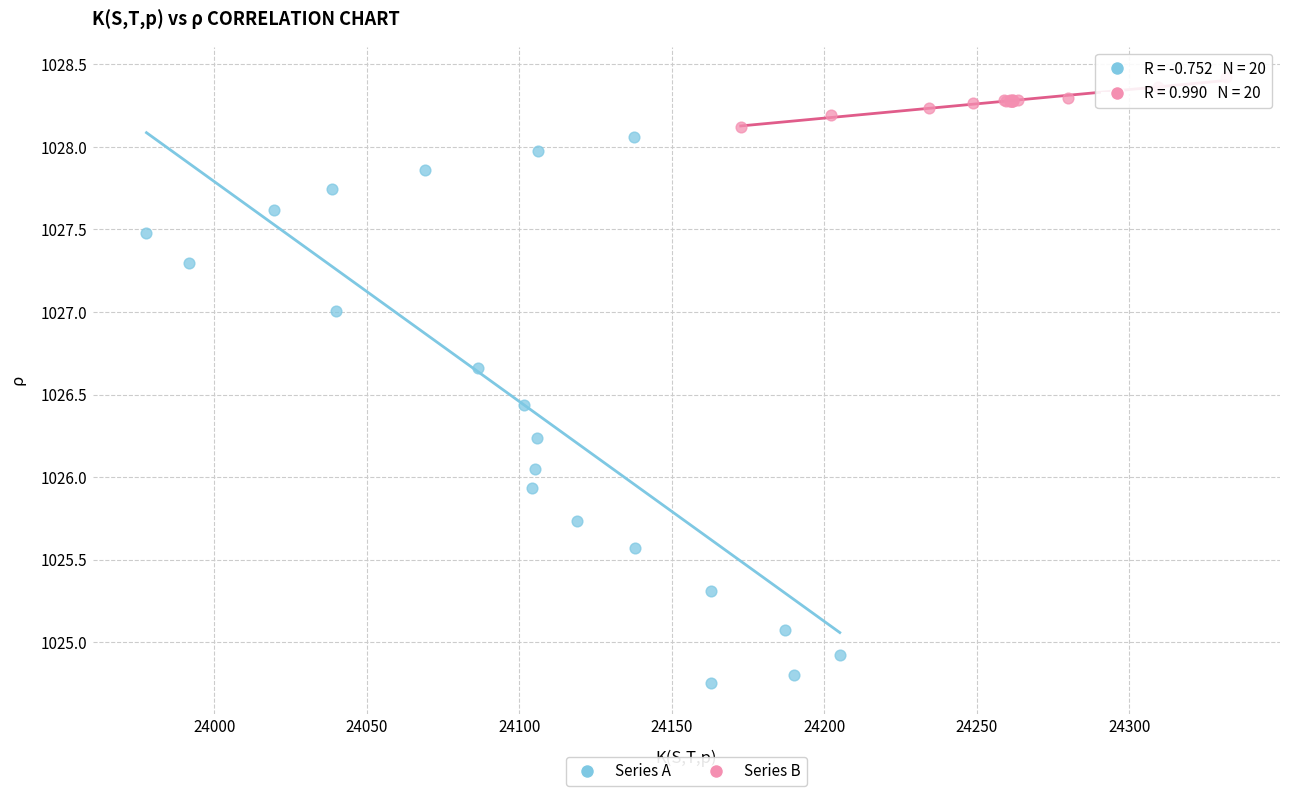

Which series contains the highest Y value?

Series B